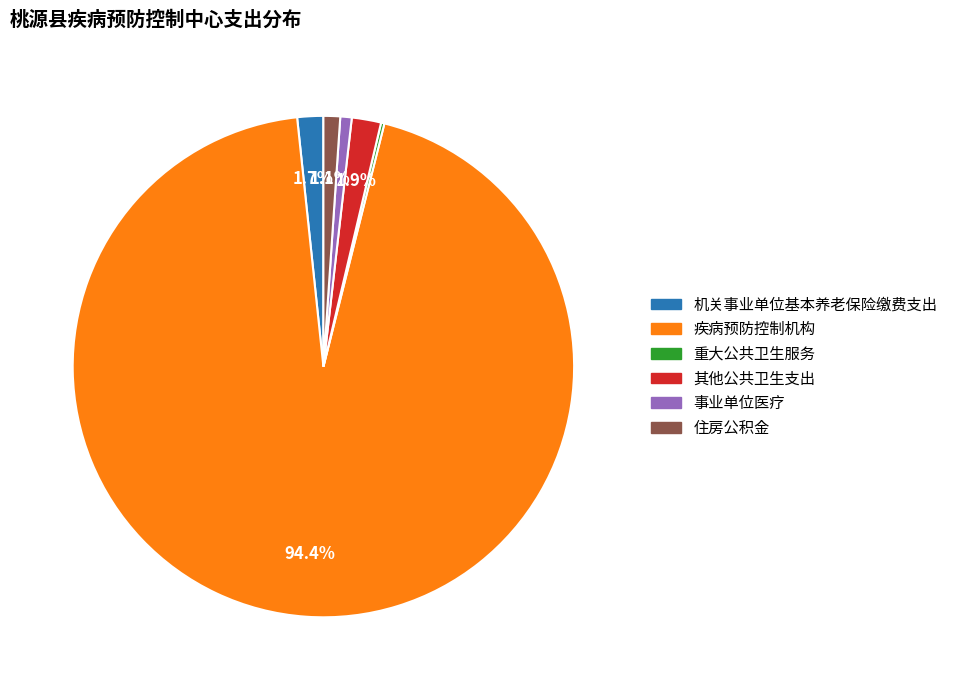

To the nearest percent, what portion does 事业单位医疗 represent?

1%